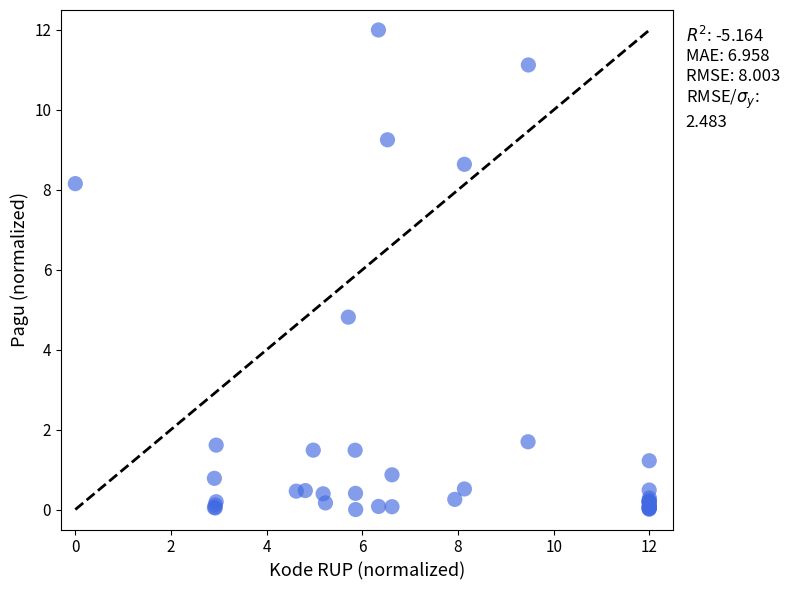

What Y value in the scatter plot is closest to 6?

4.8